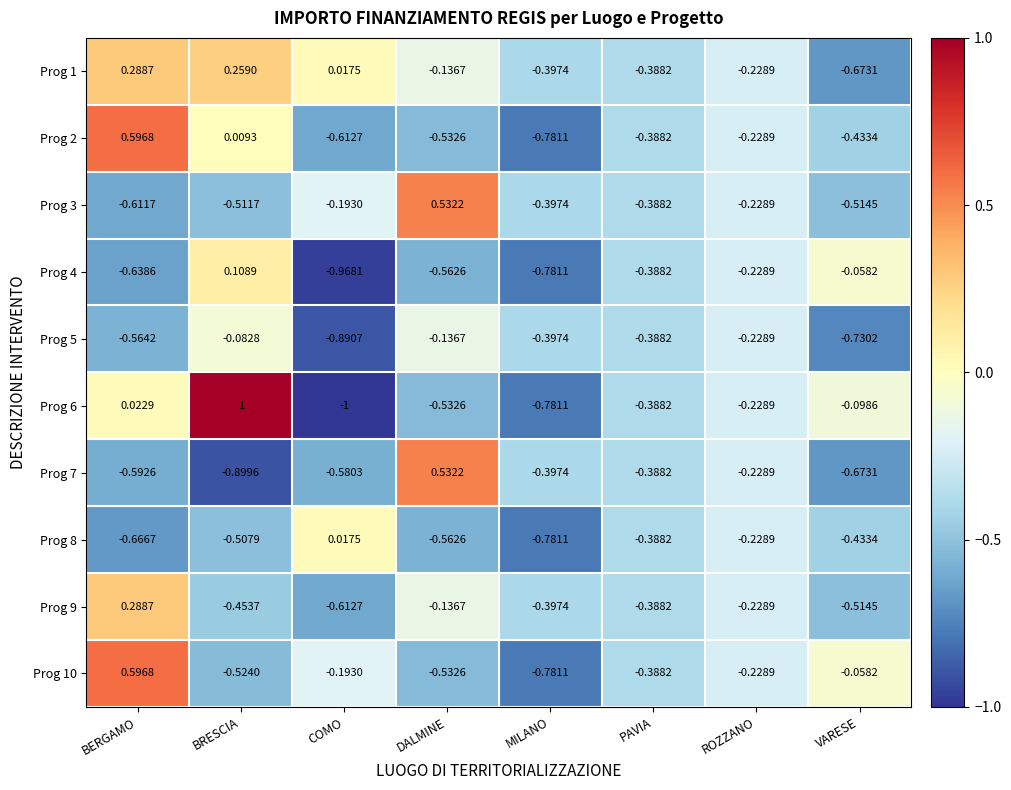

Which category has the lowest value in the Prog 10 series?

MILANO